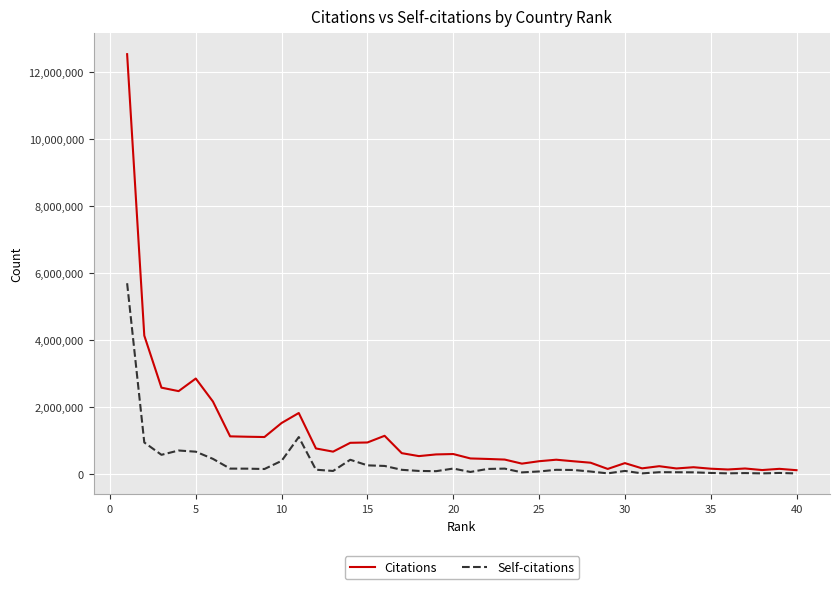

True or false: Self-citations has more than 1 points higher than both neighbors.

True